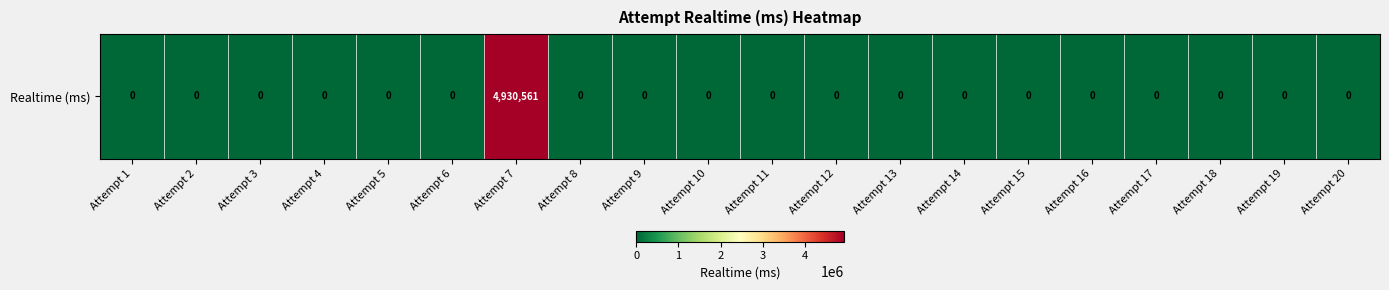

Between Attempt 16 and Attempt 2, which is larger?

Attempt 16